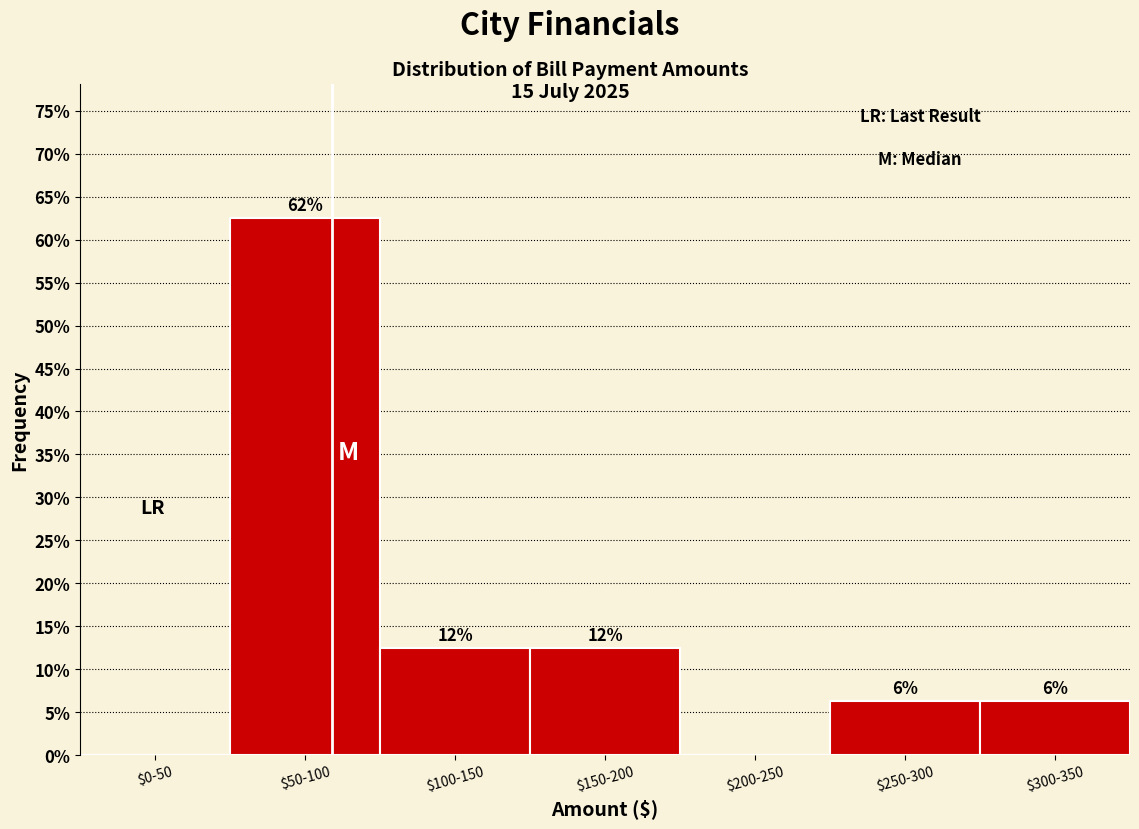

Are the bars horizontal?

No